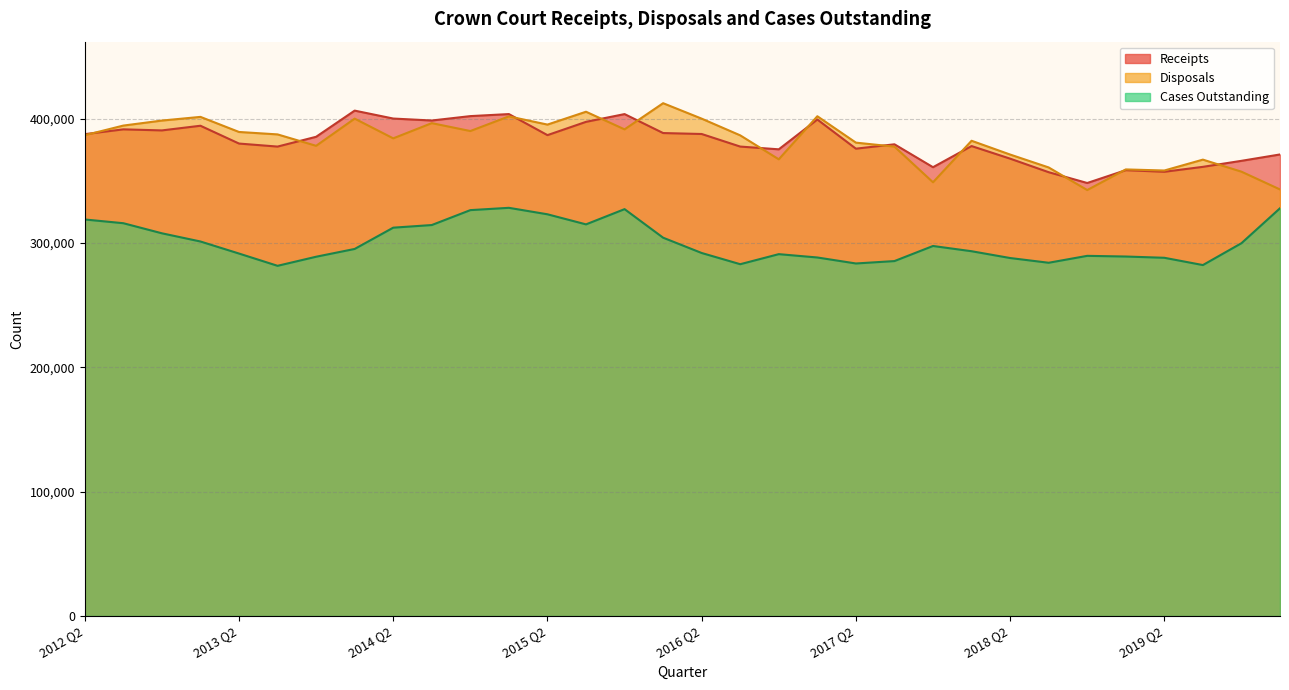

What are all the series names shown in the legend?

Receipts, Disposals, Cases Outstanding